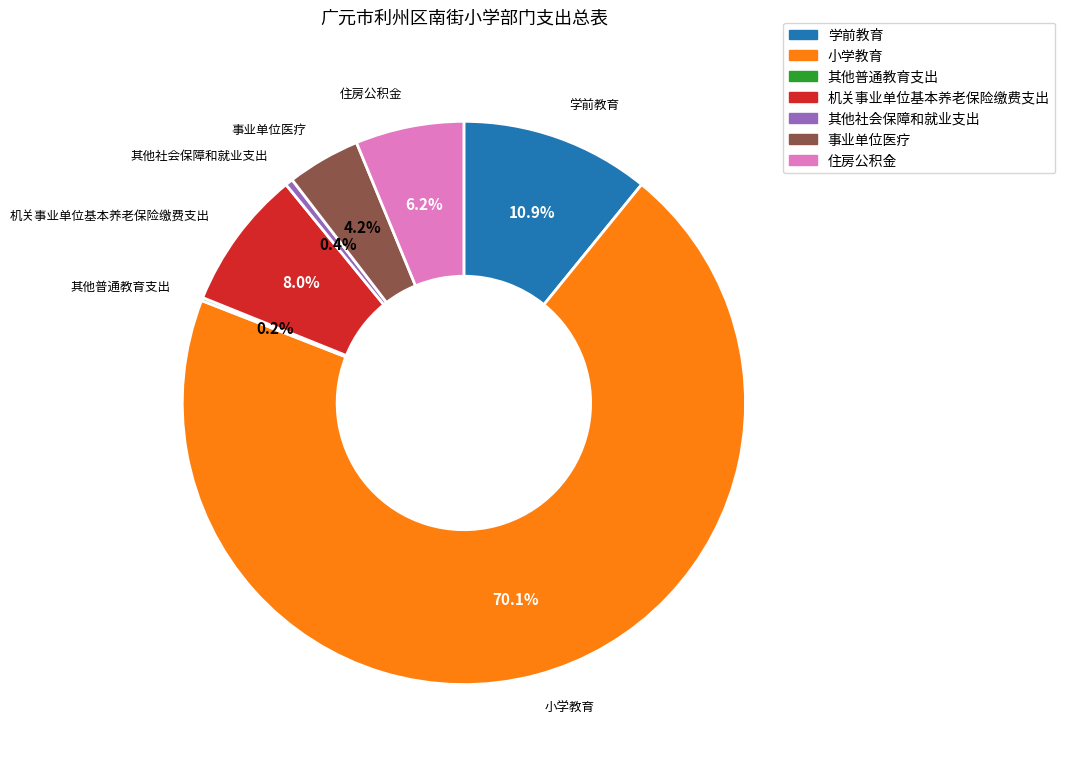

Between 住房公积金 and 其他社会保障和就业支出, which is larger?

住房公积金